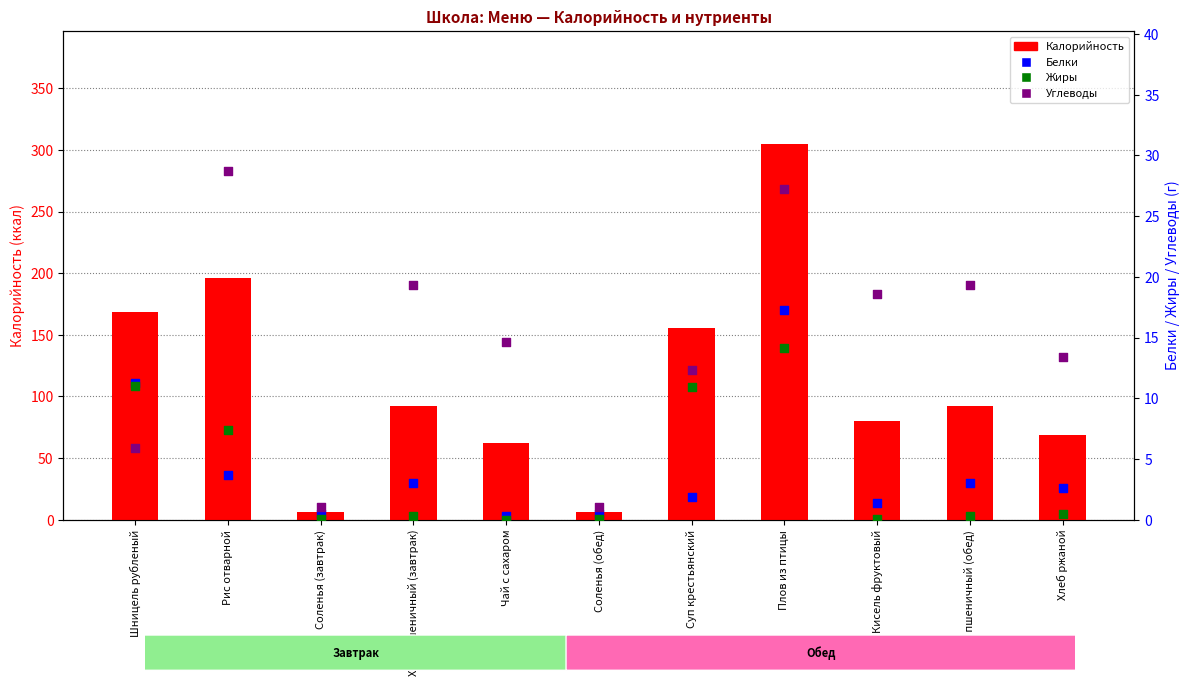

What are all the series names shown in the legend?

Калорийность, Белки, Жиры, Углеводы